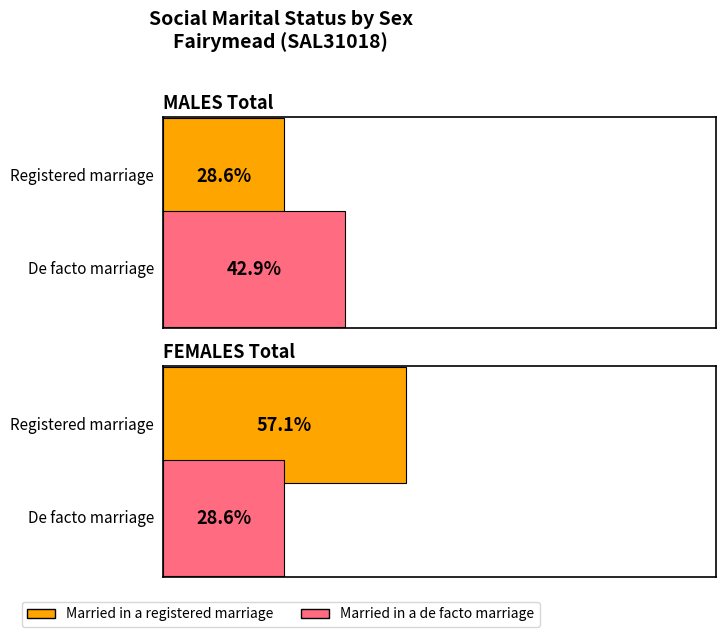

Which series has the largest range (max minus min)?

Married in a registered marriage